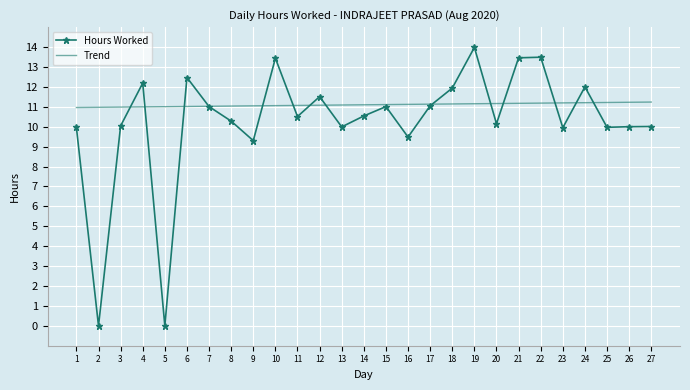

Which series has the largest total across all categories?

Trend